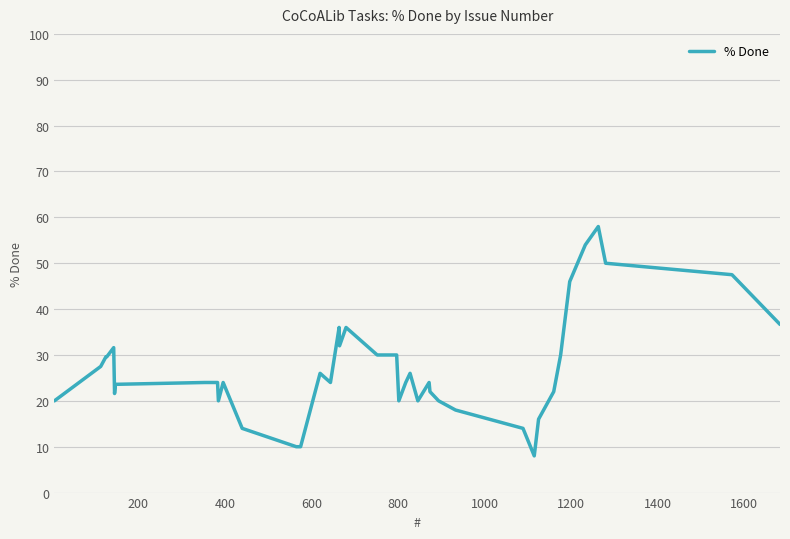

What is the maximum value shown in the chart?

58.0